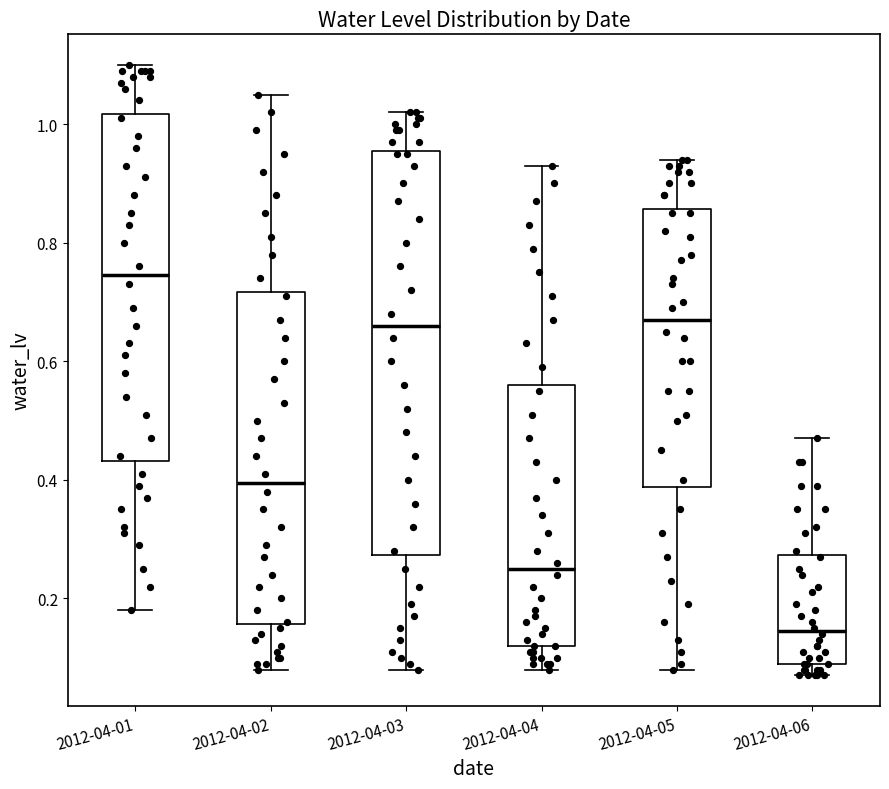

Where does the lower whisker of the box for 2012-04-02 end on the y-axis? The values are not printed on the chart, so give them approximately, as read against the axis.

0.08